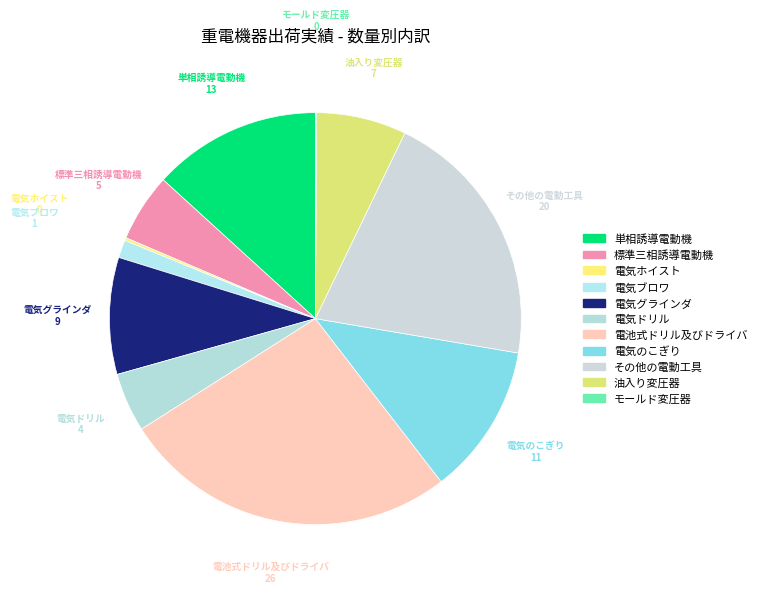

Approximately how many times larger is the value at 油入り変圧器 compared to 単相誘導電動機?

0.5